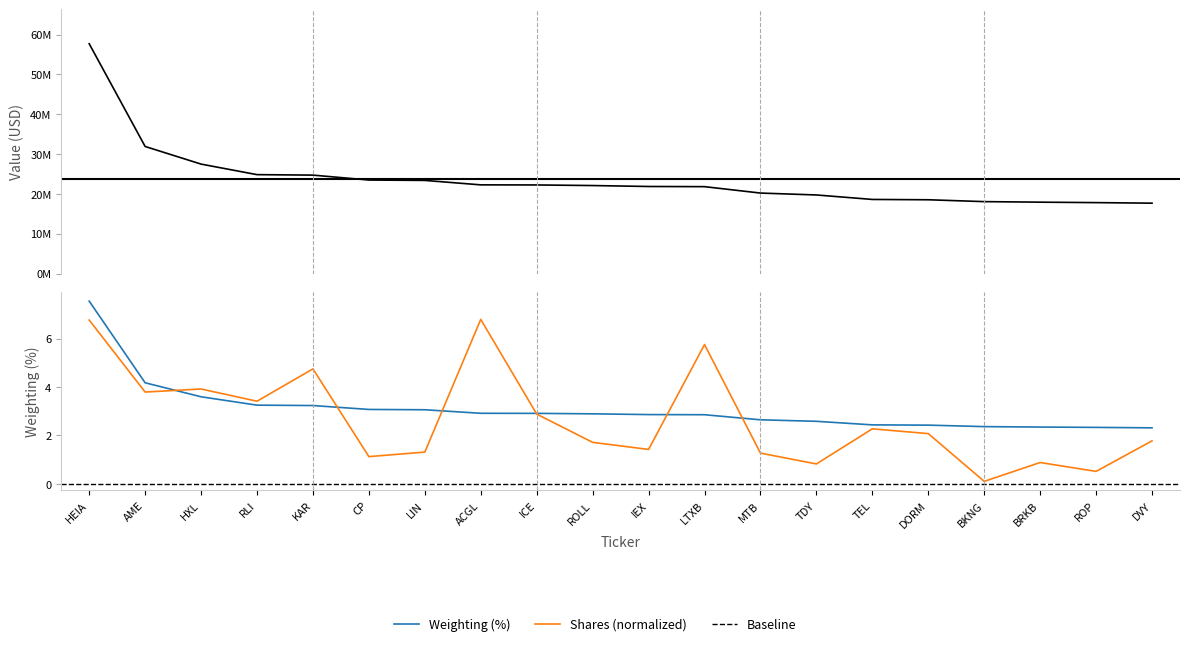

Which category has the highest value in the Value series?

HEIA